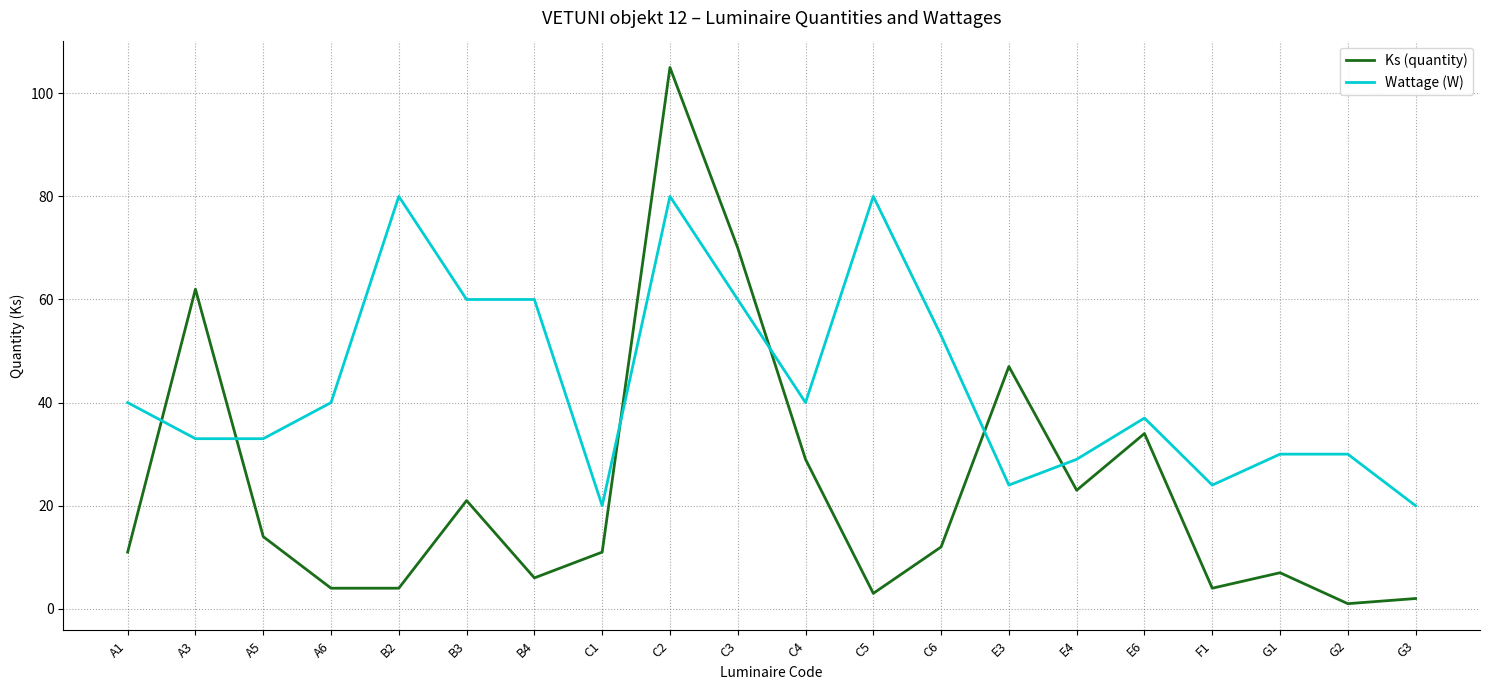

Reading left to right, transcribe all the data shown in this chart.

Ks (quantity): A1=11	A3=62	A5=14	A6=4	B2=4	B3=21	B4=6	C1=11	C2=105	C3=70	C4=29	C5=3	C6=12	E3=47	E4=23	E6=34	F1=4	G1=7	G2=1	G3=2
Wattage (W): A1=40	A3=33	A5=33	A6=40	B2=80	B3=60	B4=60	C1=20	C2=80	C3=60	C4=40	C5=80	C6=53	E3=24	E4=29	E6=37	F1=24	G1=30	G2=30	G3=20